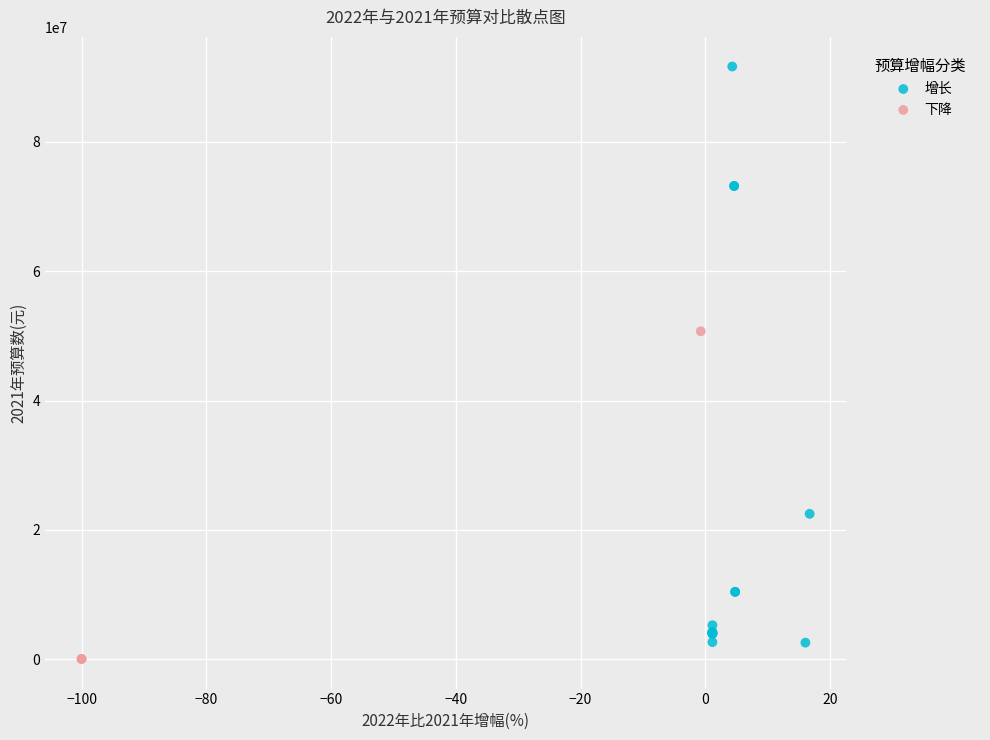

Which series reaches the maximum Y coordinate?

增长